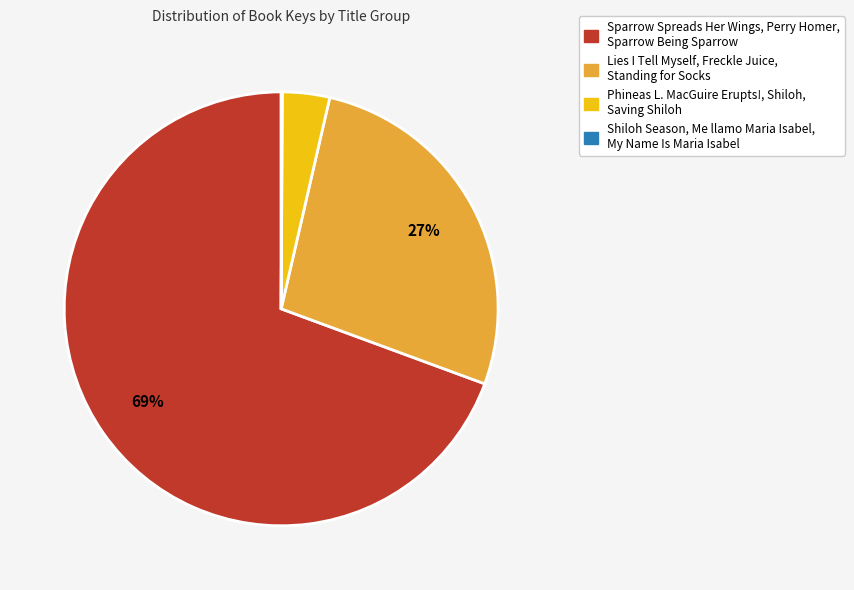

Is there any slice that represents more than half of the pie?

Yes